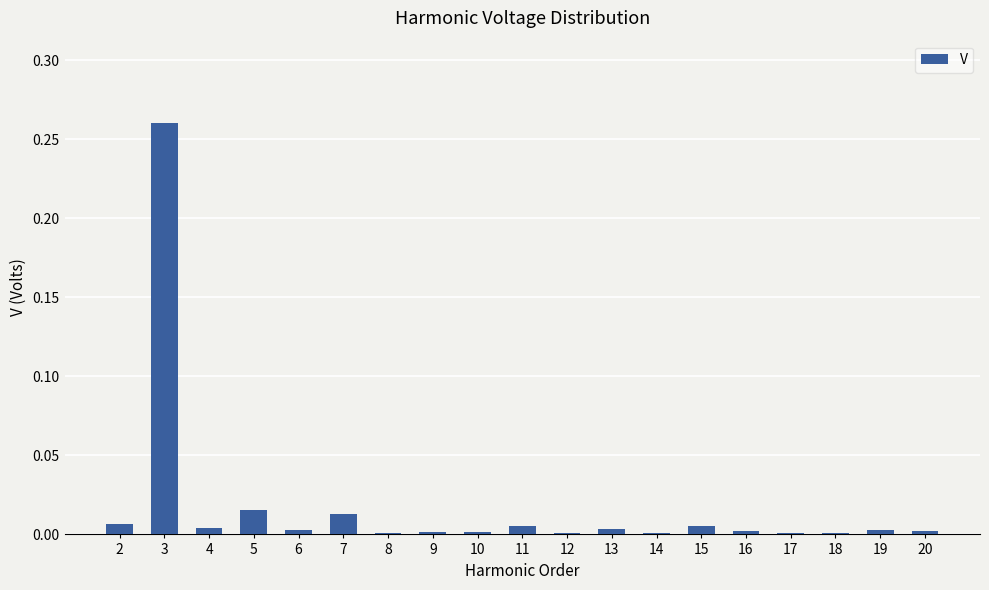

Which label corresponds to the largest value in the chart?

3